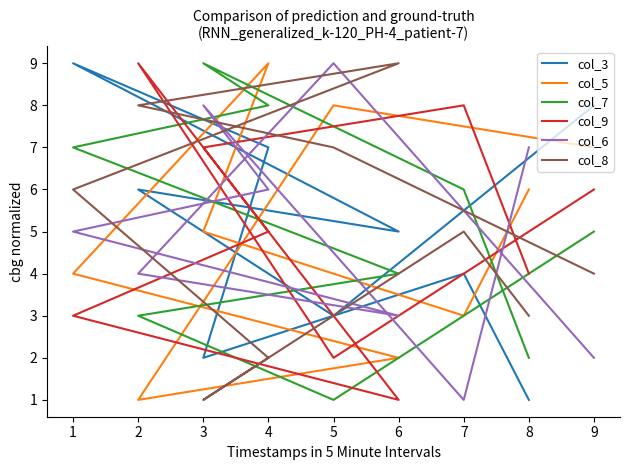

At how many categories does at least one series exceed 5?

9